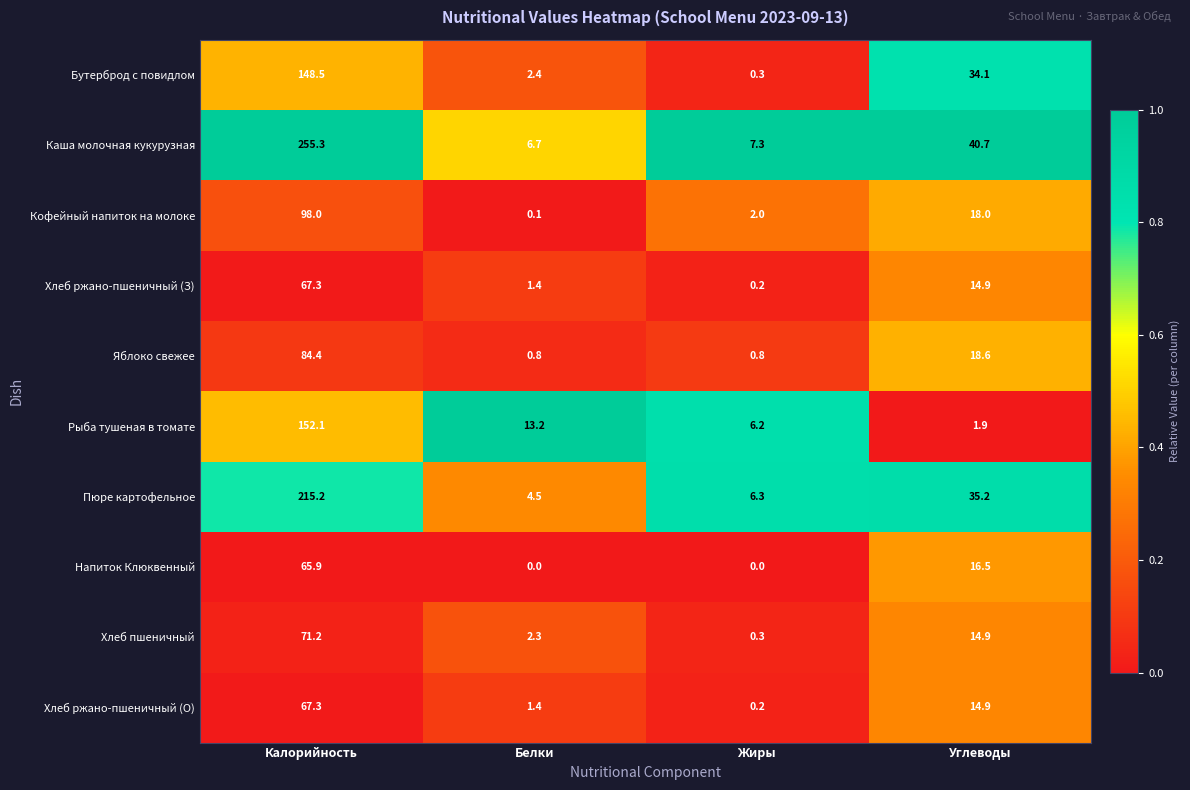

Rank the categories by Хлеб ржано-пшеничный (О) value from lowest to highest.

Жиры, Белки, Углеводы, Калорийность